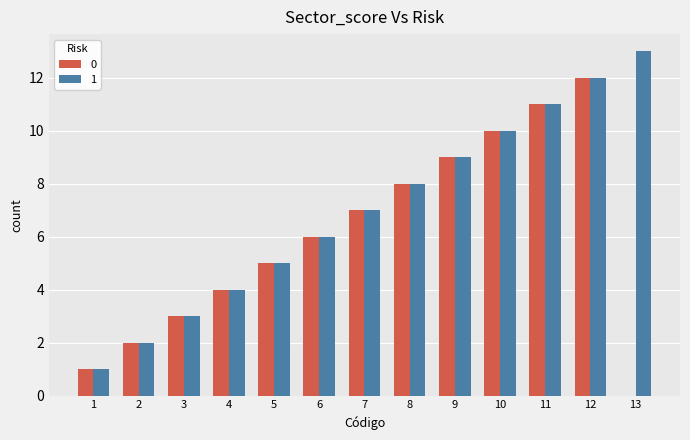

Is the value of 1 at 10 greater than the value of 0 at 3?

Yes